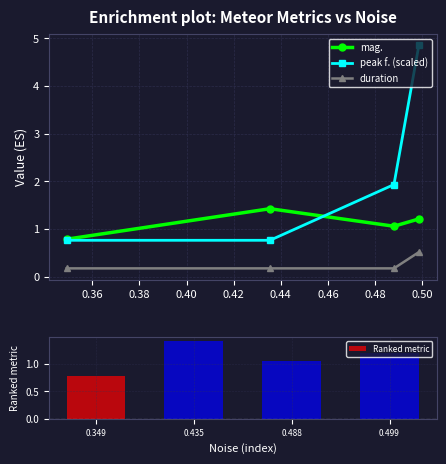

What is the value of the Ranked metric bar at the 4th from the left?

1.2